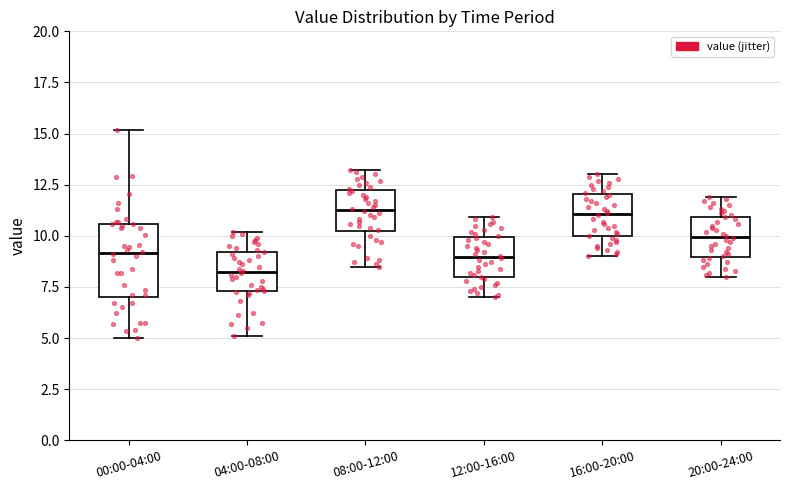

Reading left to right, transcribe this box plot: for each box, give where its median line is, the range the box spans, and where its two whiskers end, as read against the y-axis. The values are not printed on the chart, so give them approximately, as read against the axis.

00:00-04:00: median 9.0, box 7.0 to 10.5, whiskers 5.0 to 15.0
04:00-08:00: median 8.5, box 7.5 to 9.0, whiskers 5.0 to 10.0
08:00-12:00: median 11.5, box 10.0 to 12.0, whiskers 8.5 to 13.0
12:00-16:00: median 9.0, box 8.0 to 10.0, whiskers 7.0 to 11.0
16:00-20:00: median 11.0, box 10.0 to 12.0, whiskers 9.0 to 13.0
20:00-24:00: median 10.0, box 9.0 to 11.0, whiskers 8.0 to 12.0